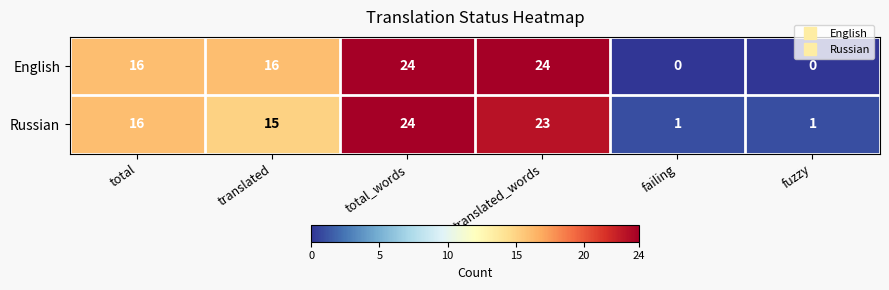

What is the greatest value displayed?

24